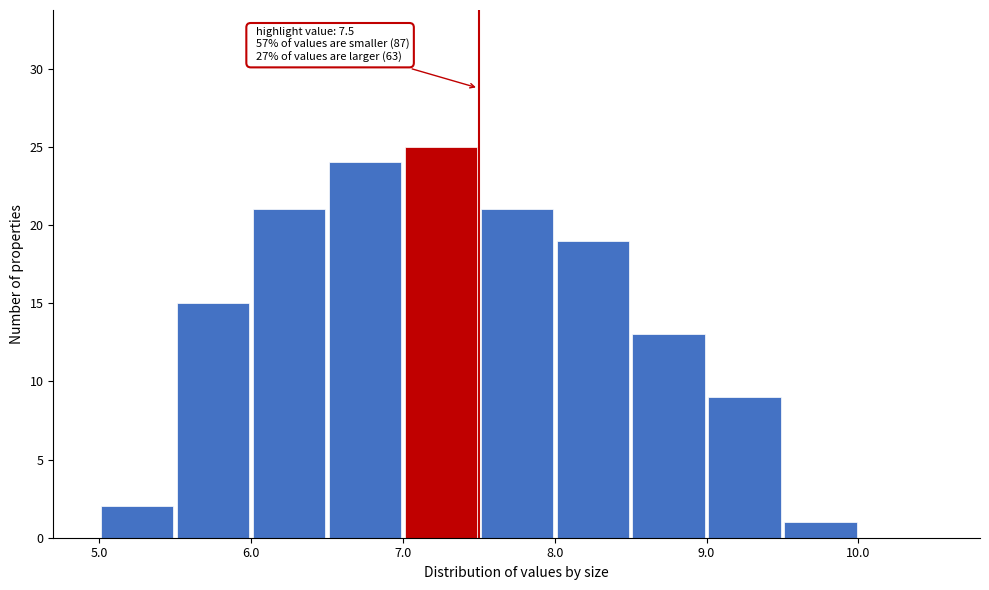

Over which range of the x-axis is the bar tallest?

7.0 to 7.5